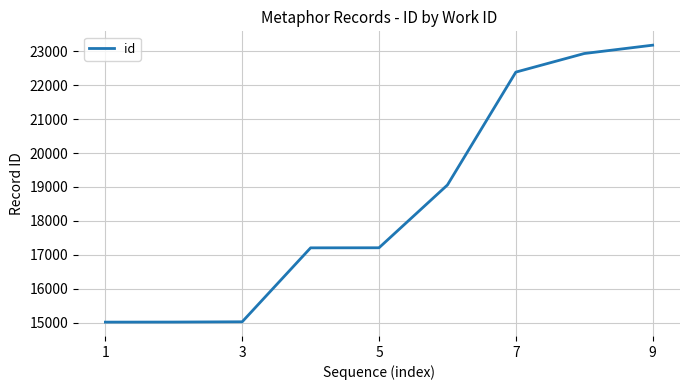

What is the maximum value shown in the chart?

23181